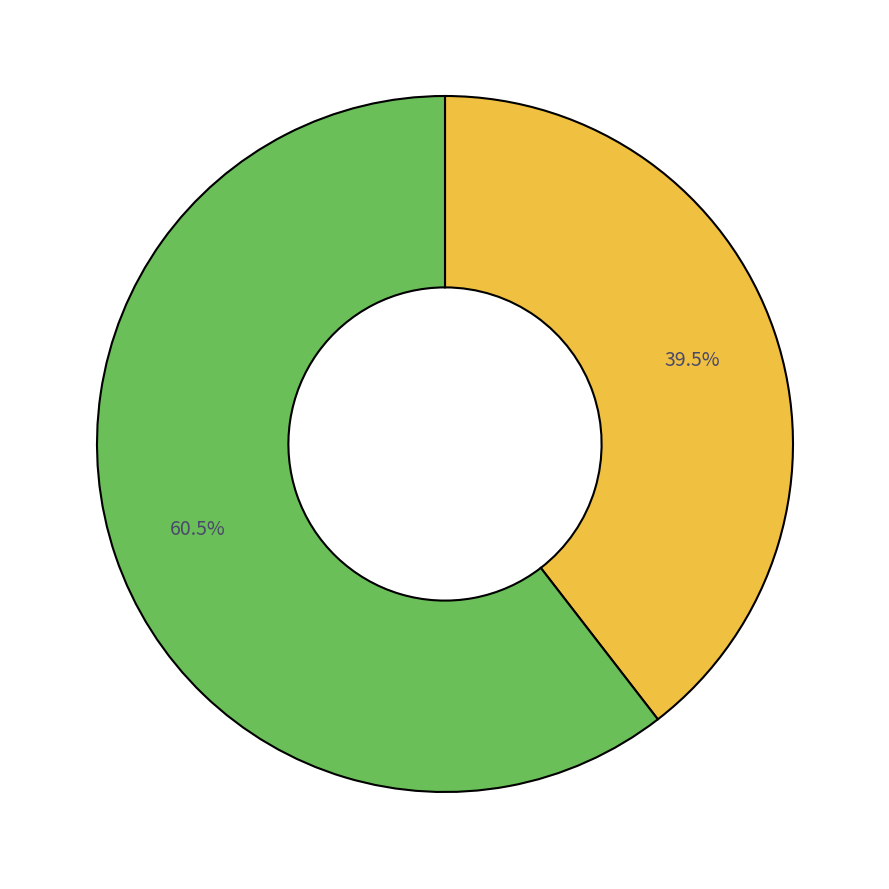

Is there any slice that represents more than half of the pie?

Yes